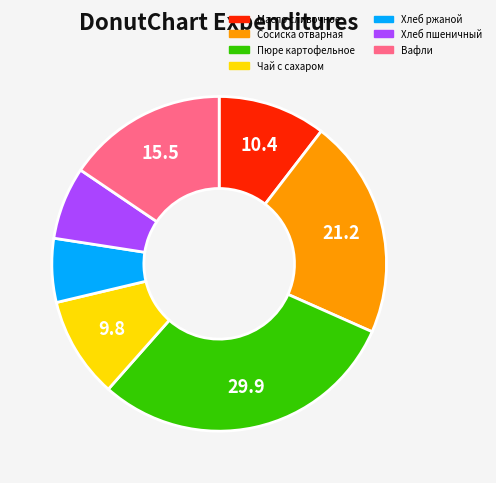

How many segments does this pie chart have?

7